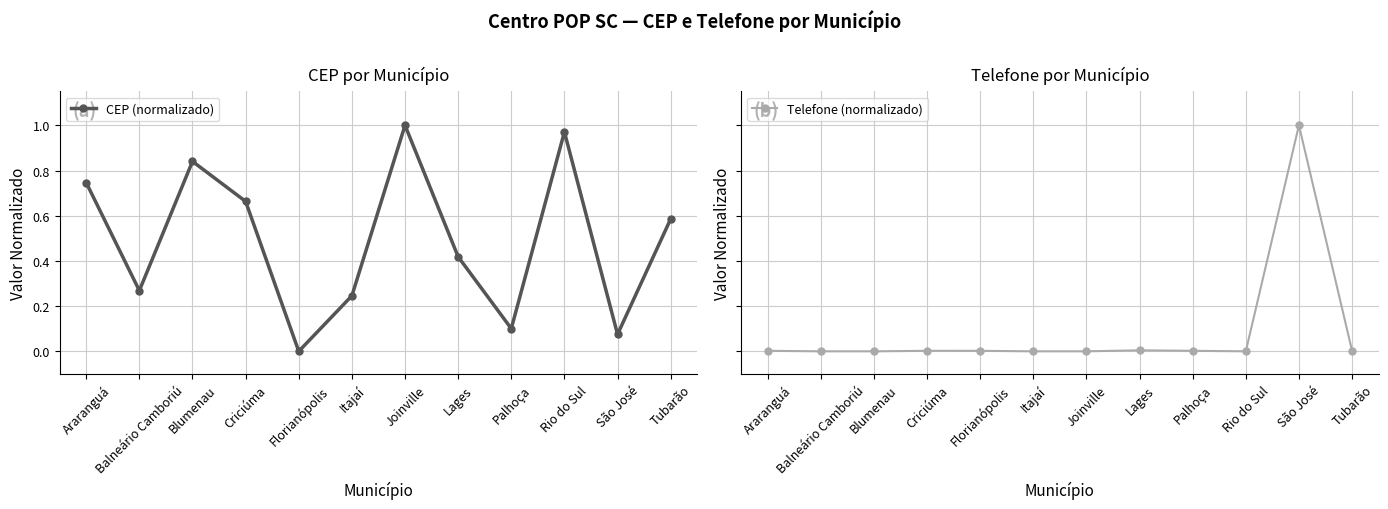

Is it true that Telefone (normalizado) equals 1.3 at São José?

False